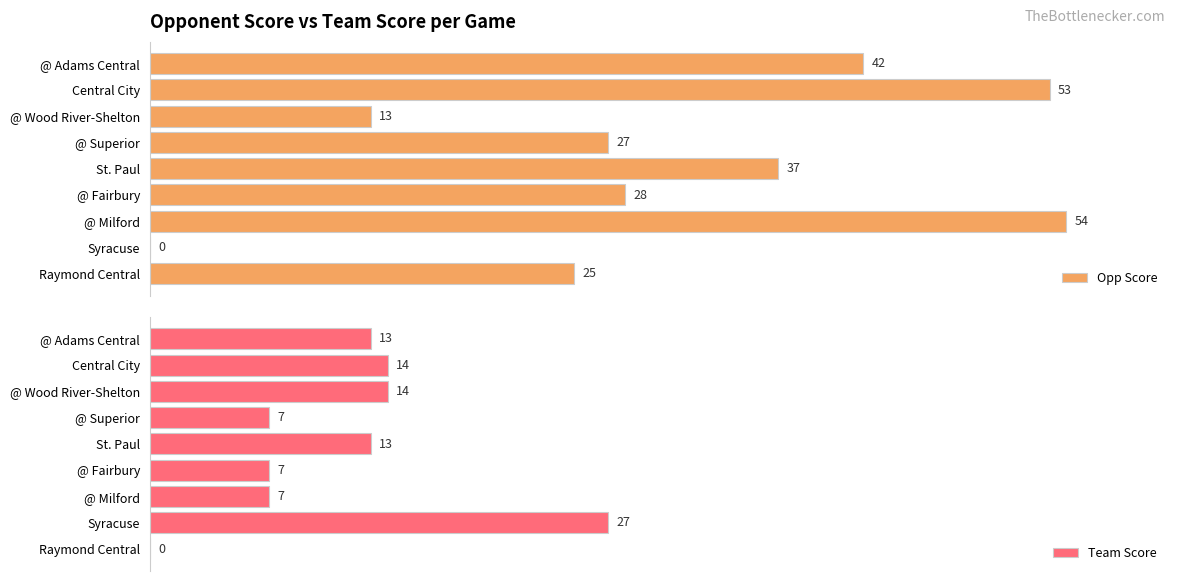

How many values in the Team Score series exceed 13?

3